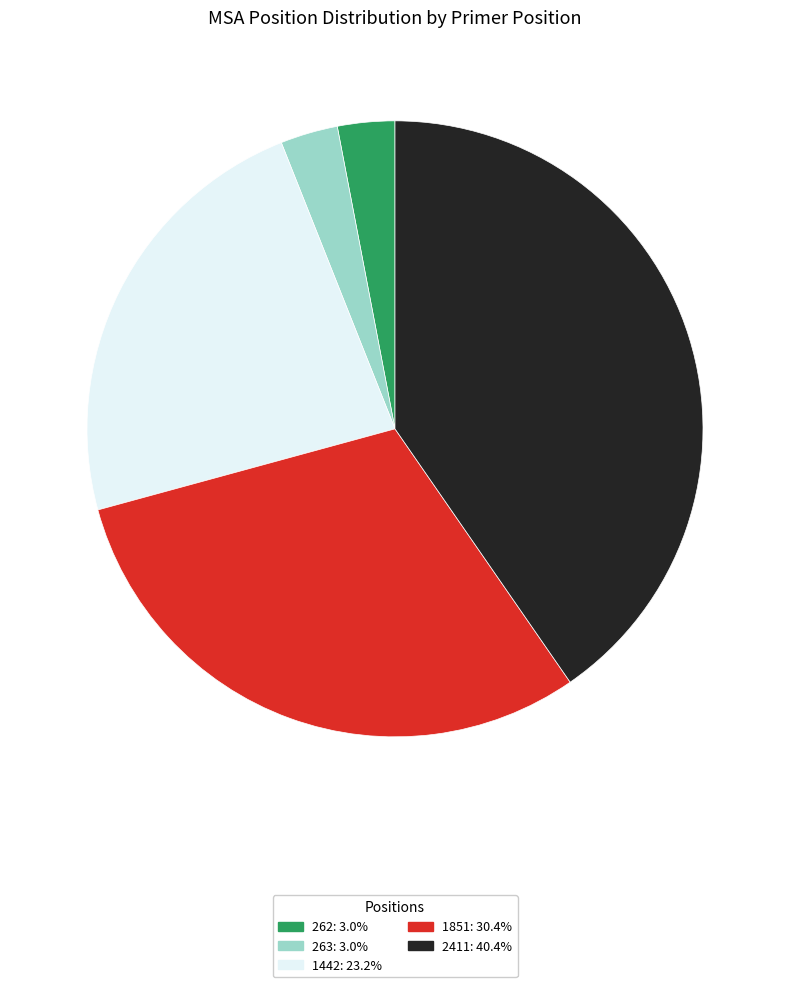

Count the number of slices in the pie.

5